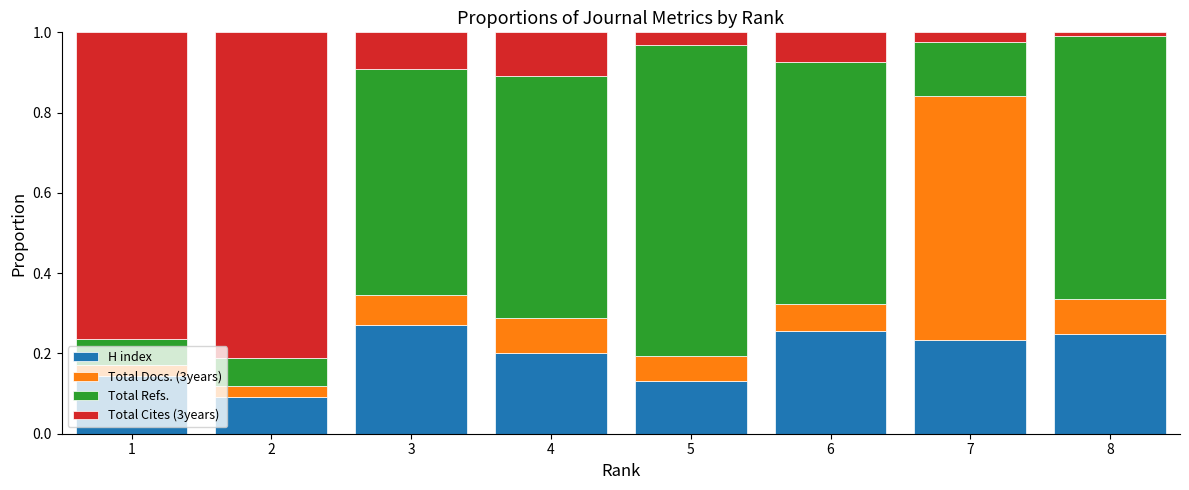

True or false: H index has a value of 0.2 at 5.

False